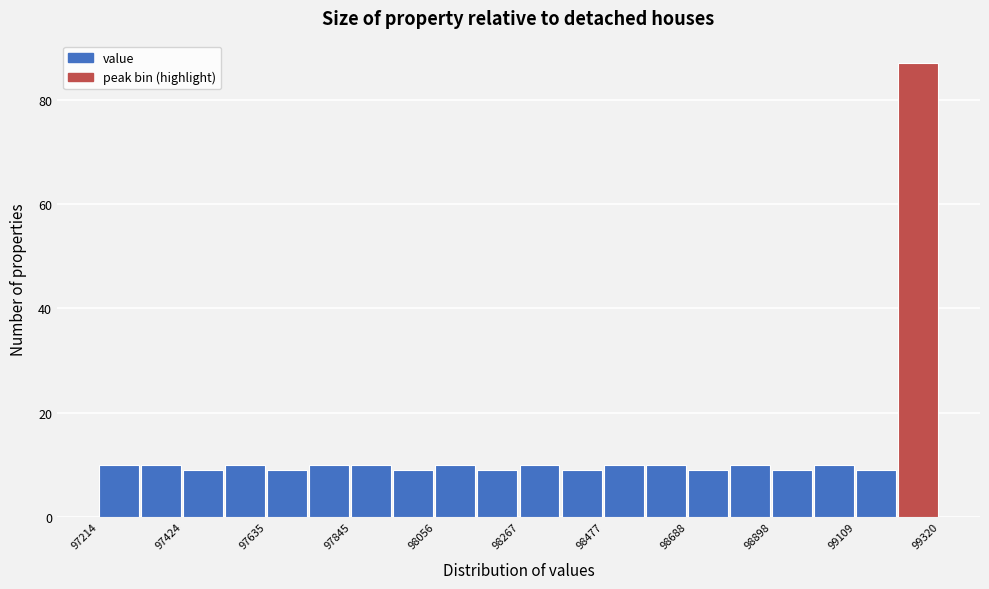

Read against the x-axis, roughly where is the centre of the tallest bar?

99250